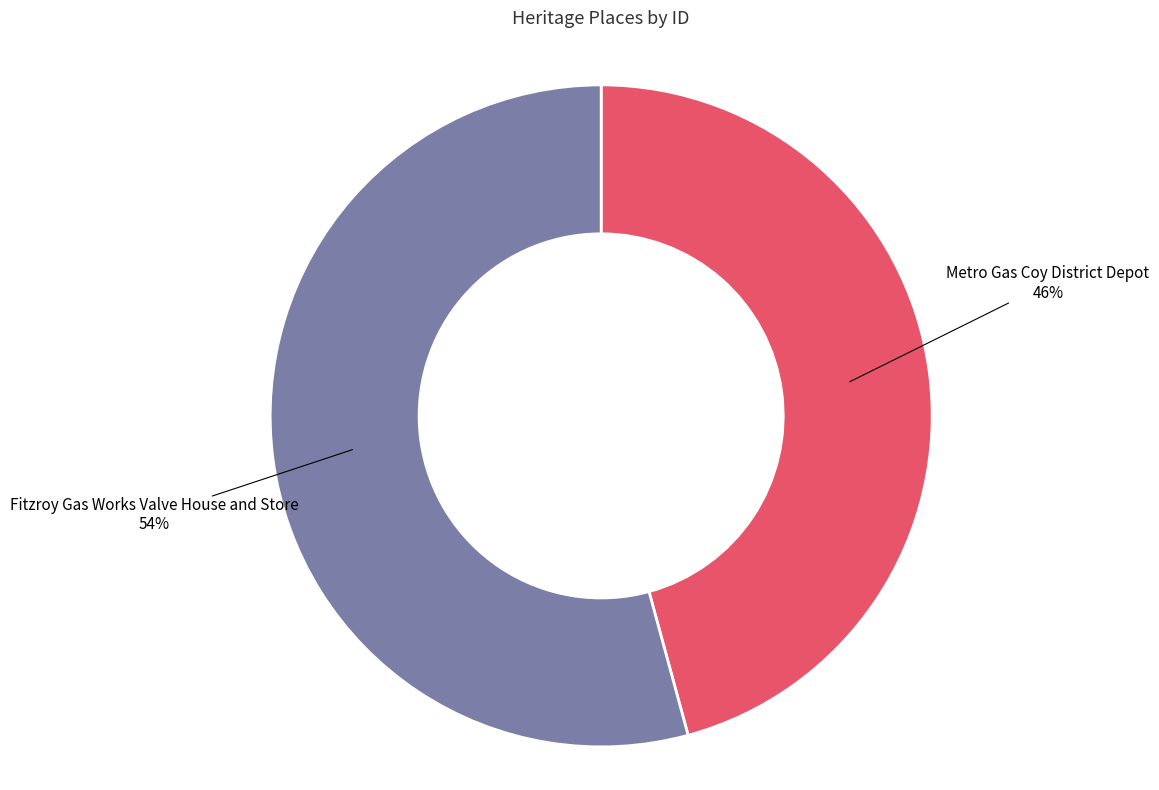

How many slices are in this pie chart?

2